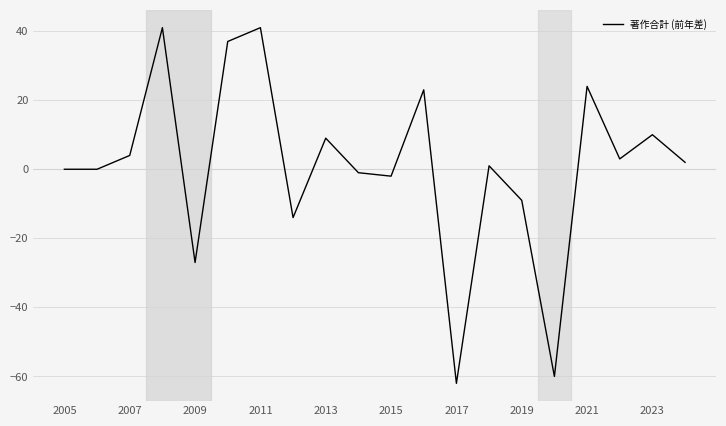

What is the minimum value shown in the chart?

-62